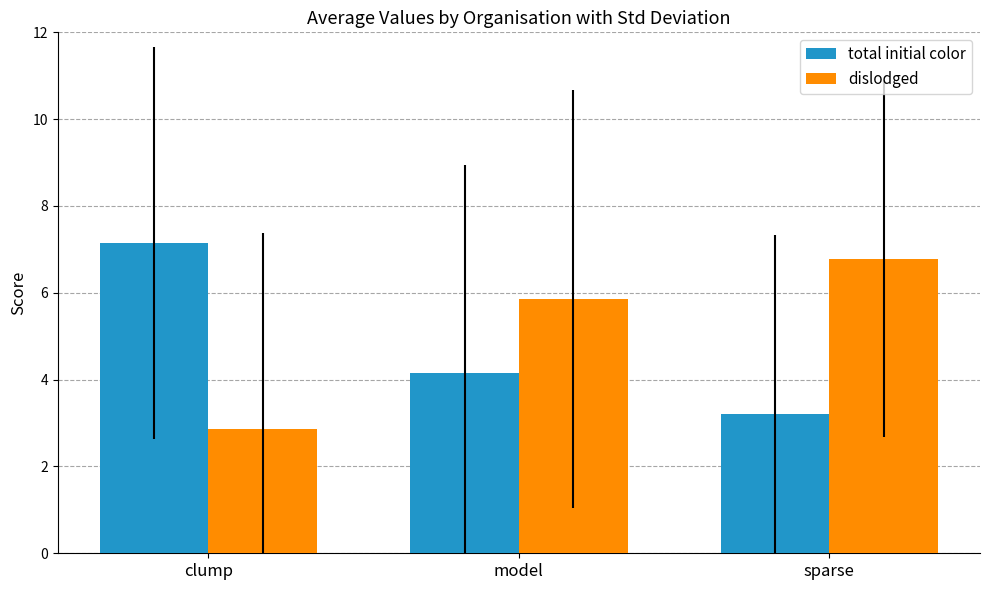

At how many categories does at least one series exceed 6?

2